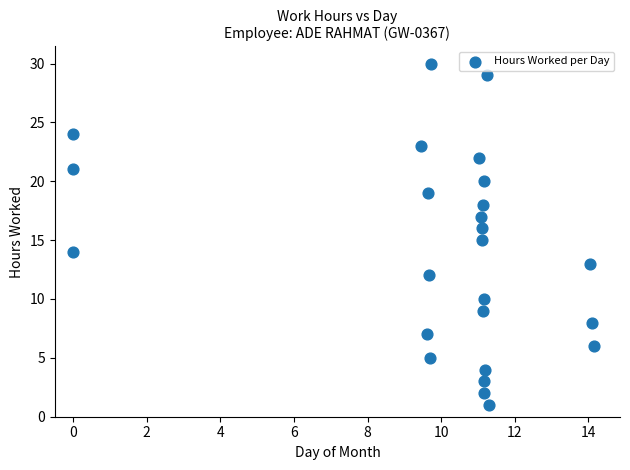

What is the range of Y values (max minus min)?

29